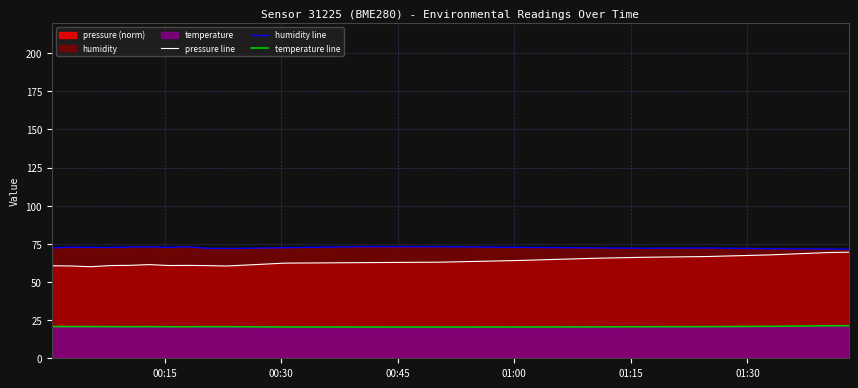

True or false: humidity line and temperature line intersect in this chart.

False